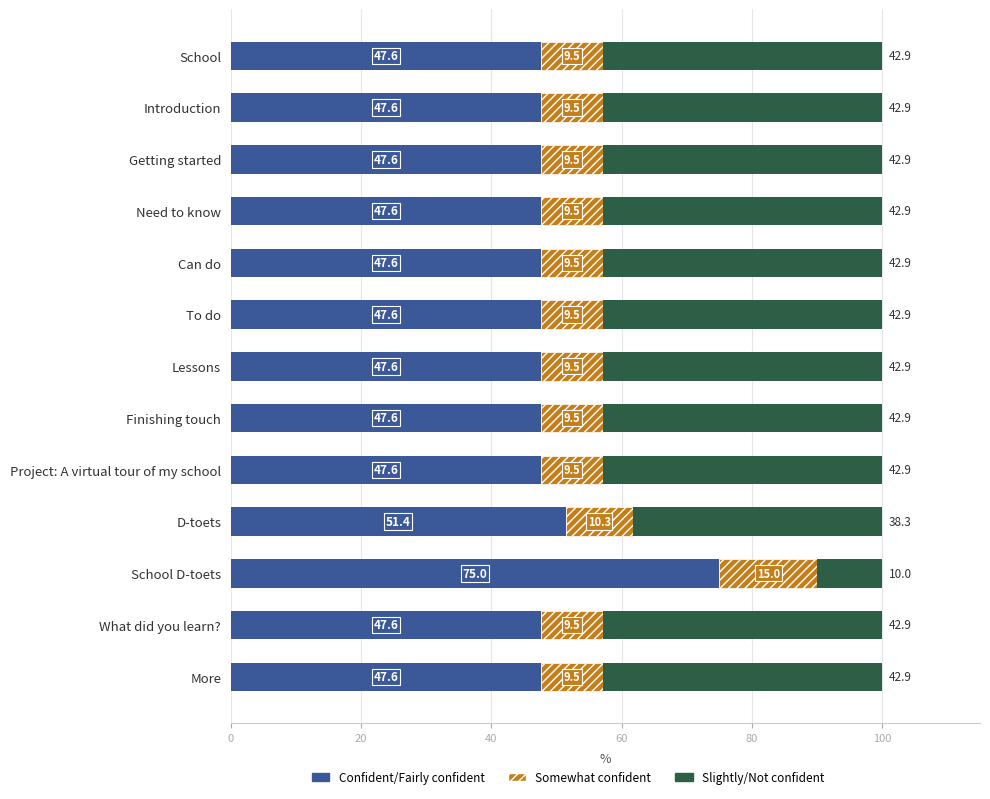

What is the difference between the maximum and minimum values in the Confident/Fairly confident series?

27.4